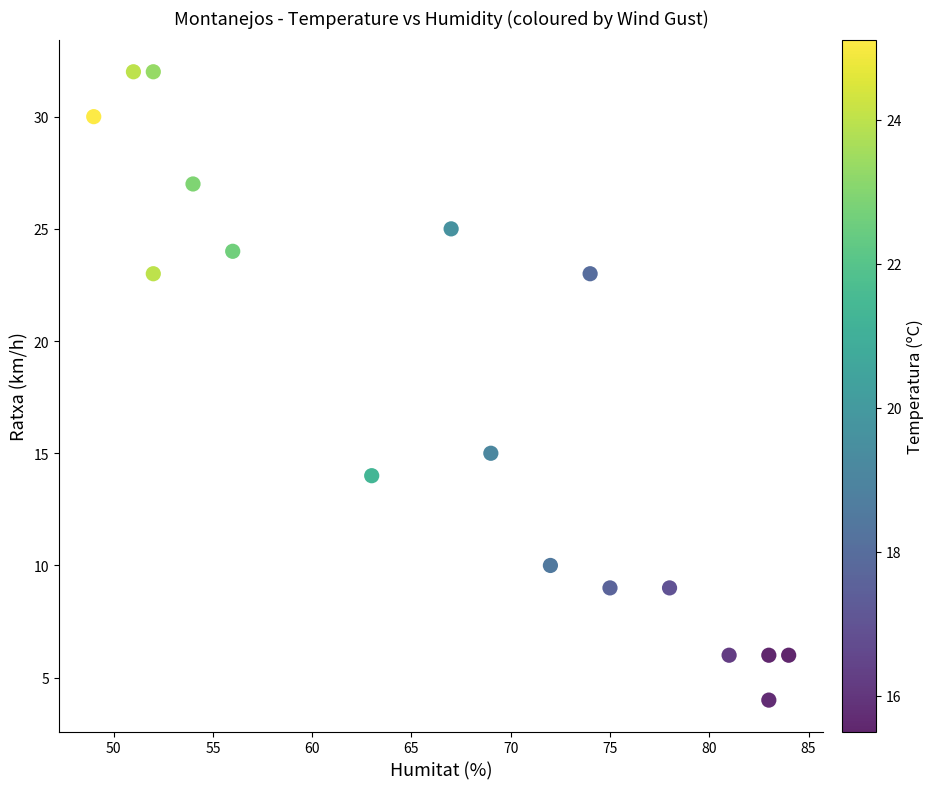

What Y value in the scatter plot is closest to 18?

15